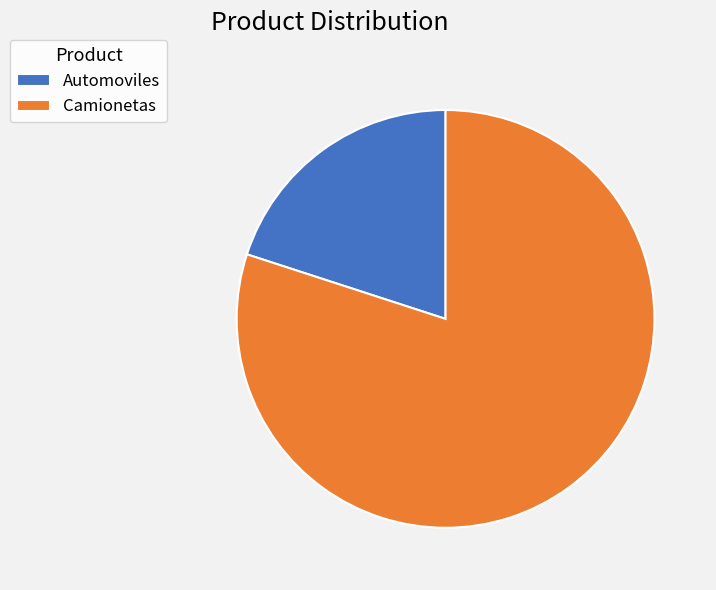

Which has a higher value, Camionetas or Automoviles?

Camionetas